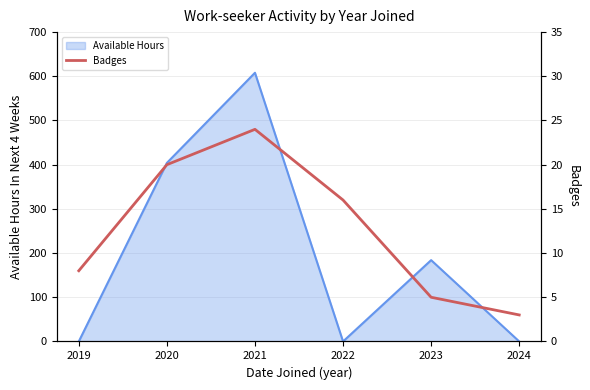

At which label is the value closest to 13?

2022